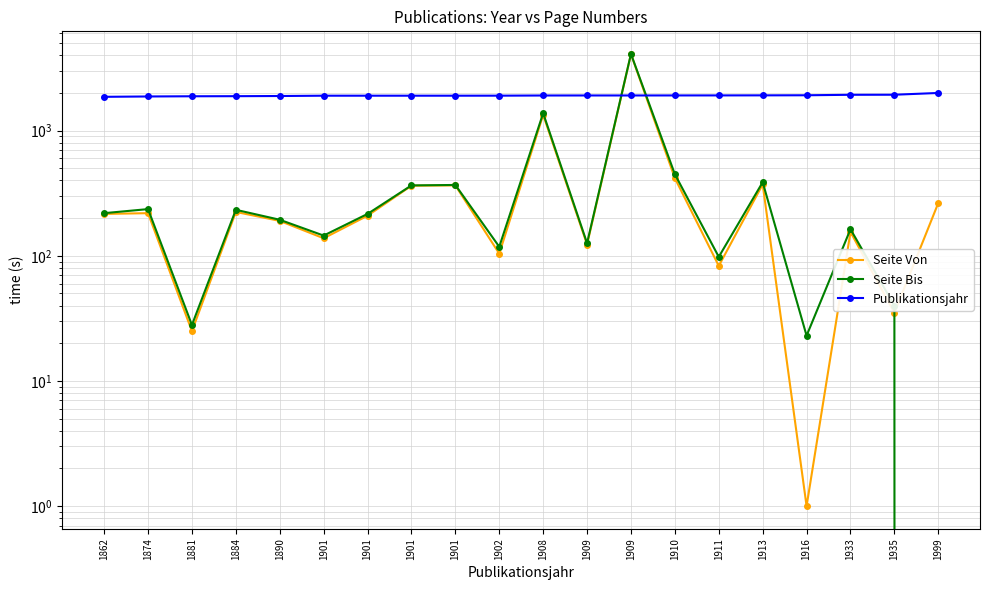

At which label is Seite Von closest to 2042?

1908